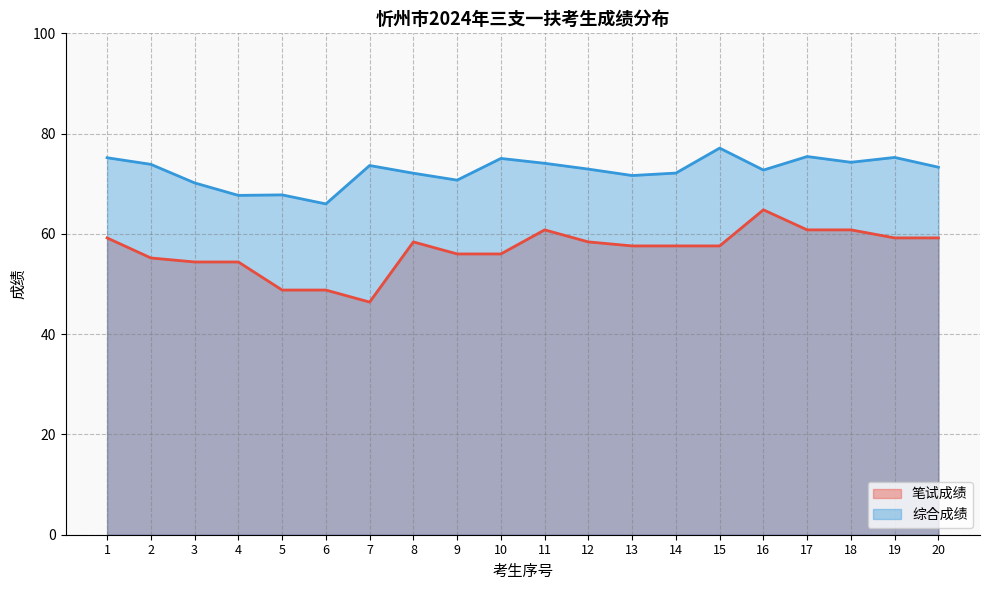

What is the average value of the 笔试成绩 series?

56.7